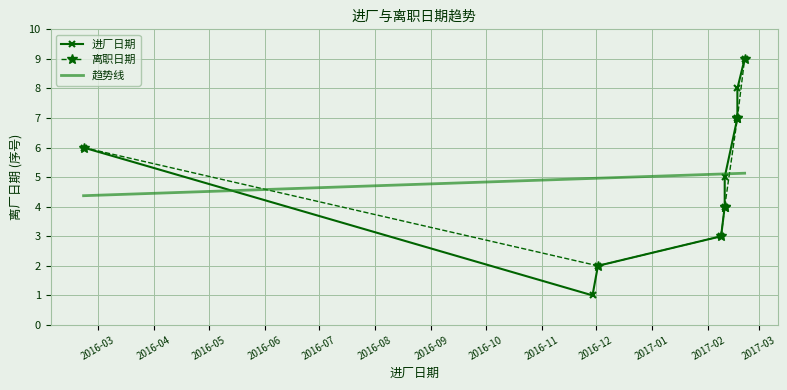

What is the maximum value for 趋势线?

5.1